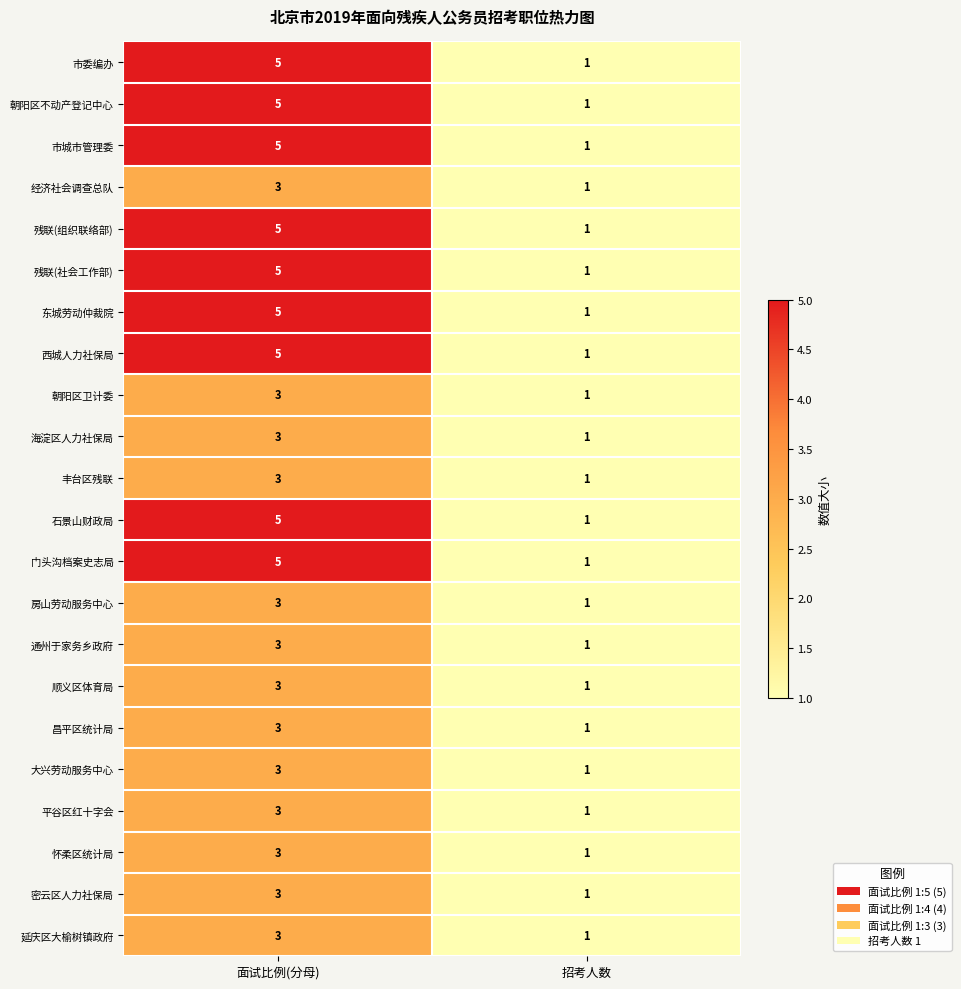

At which category is the sum across all series the highest?

面试比例(分母)